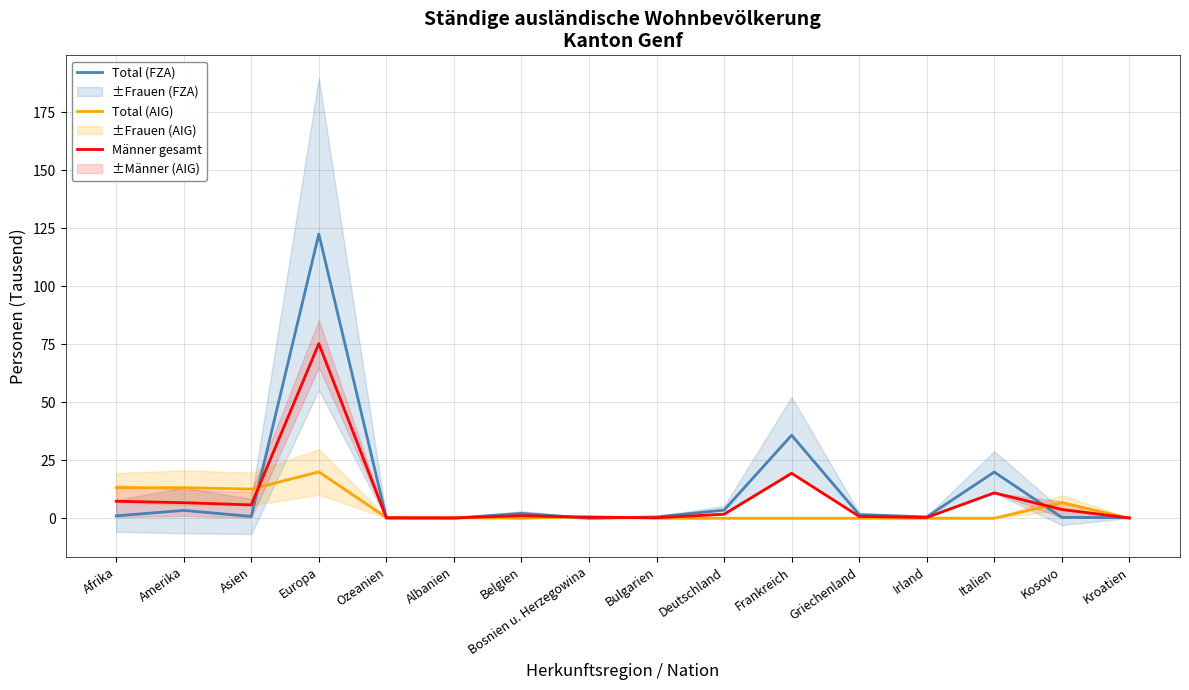

Where does the Total (FZA) series first go above 1?

Afrika